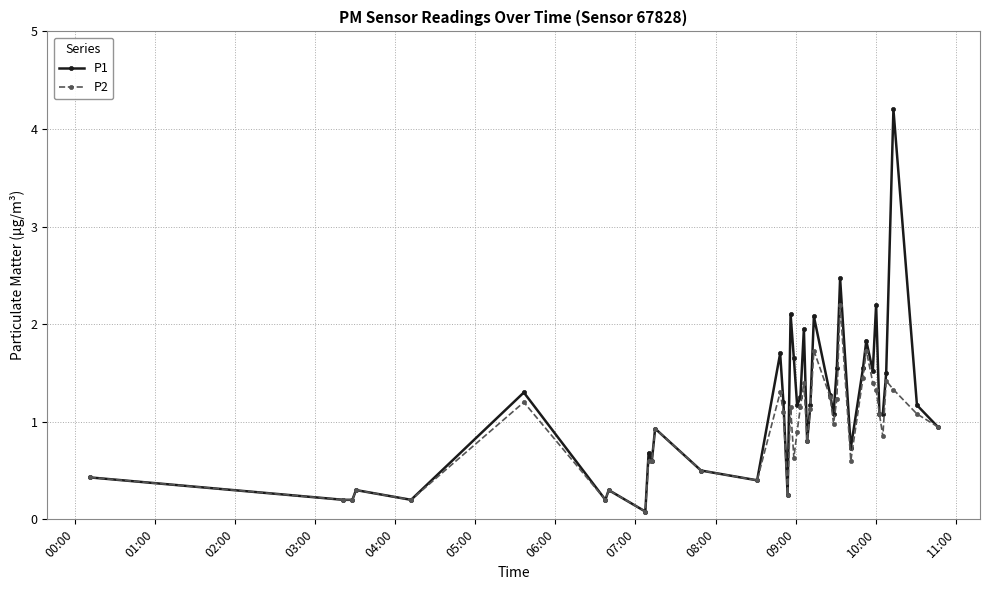

Is this an area chart (filled region under the line)?

No